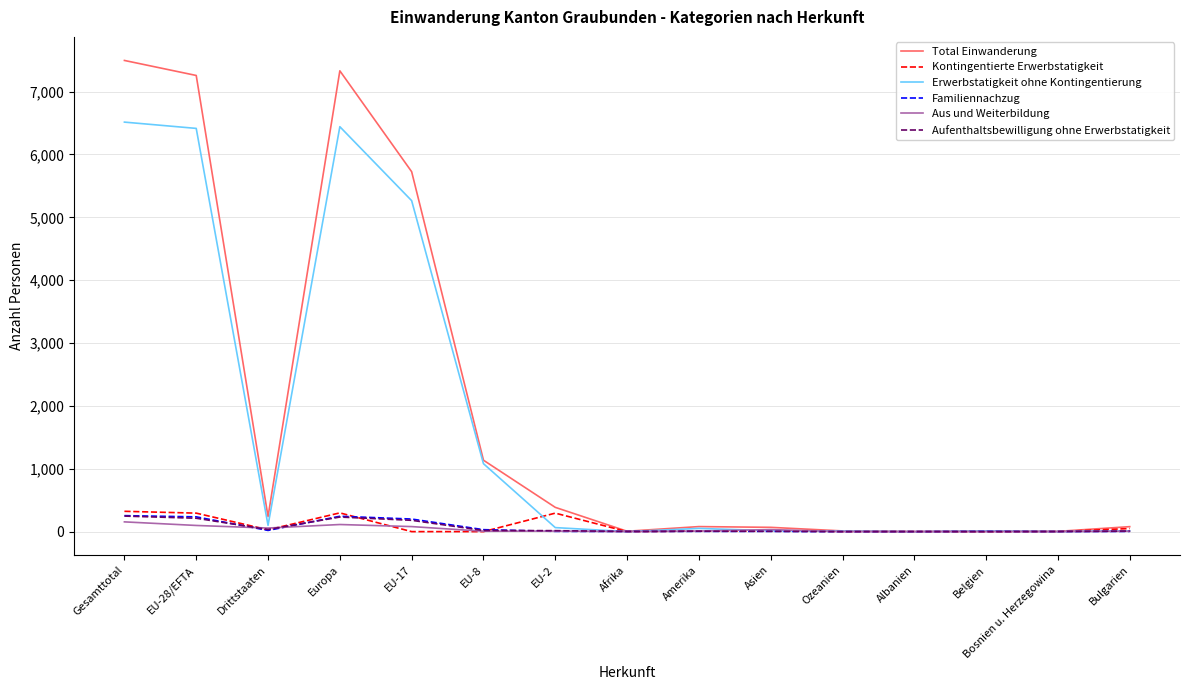

What is the greatest value displayed?

7496